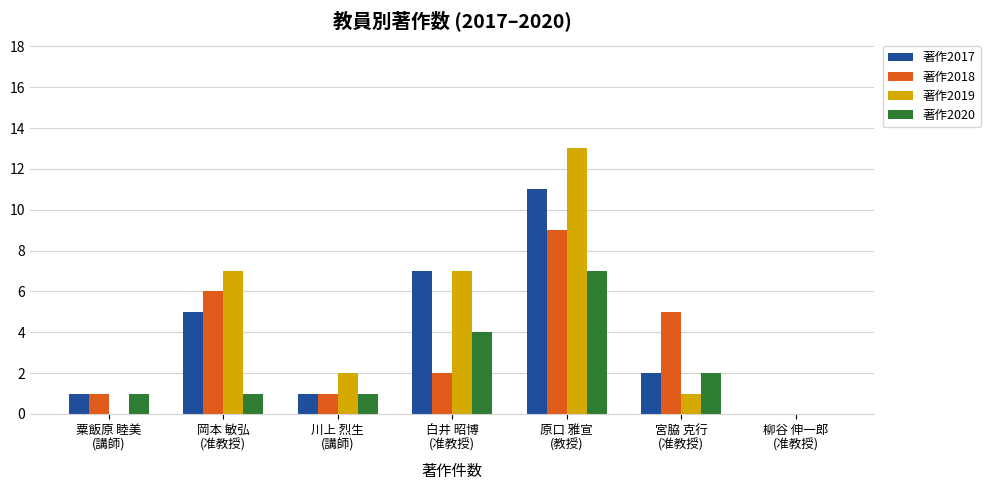

Reading left to right, what are all the values shown in this chart?

著作2017: 粟飯原 睦美
(講師)=1	岡本 敏弘
(准教授)=5	川上 烈生
(講師)=1	白井 昭博
(准教授)=7	原口 雅宣
(教授)=11	宮脇 克行
(准教授)=2	柳谷 伸一郎
(准教授)=0
著作2018: 粟飯原 睦美
(講師)=1	岡本 敏弘
(准教授)=6	川上 烈生
(講師)=1	白井 昭博
(准教授)=2	原口 雅宣
(教授)=9	宮脇 克行
(准教授)=5	柳谷 伸一郎
(准教授)=0
著作2019: 粟飯原 睦美
(講師)=0	岡本 敏弘
(准教授)=7	川上 烈生
(講師)=2	白井 昭博
(准教授)=7	原口 雅宣
(教授)=13	宮脇 克行
(准教授)=1	柳谷 伸一郎
(准教授)=0
著作2020: 粟飯原 睦美
(講師)=1	岡本 敏弘
(准教授)=1	川上 烈生
(講師)=1	白井 昭博
(准教授)=4	原口 雅宣
(教授)=7	宮脇 克行
(准教授)=2	柳谷 伸一郎
(准教授)=0